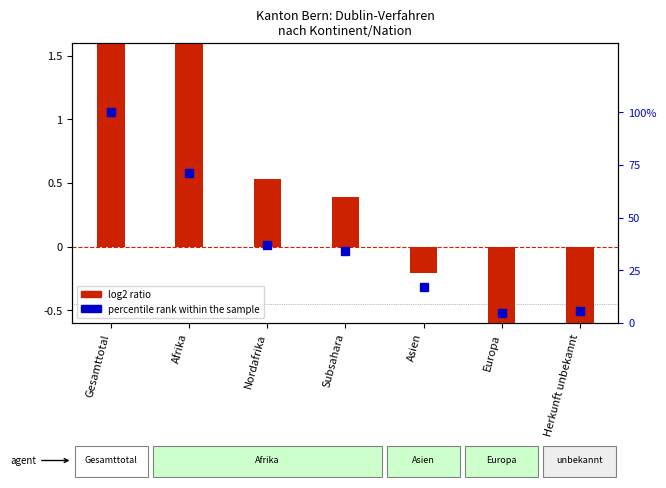

Rank the series by their average value, from highest to lowest.

percentile rank within the sample, log2 ratio